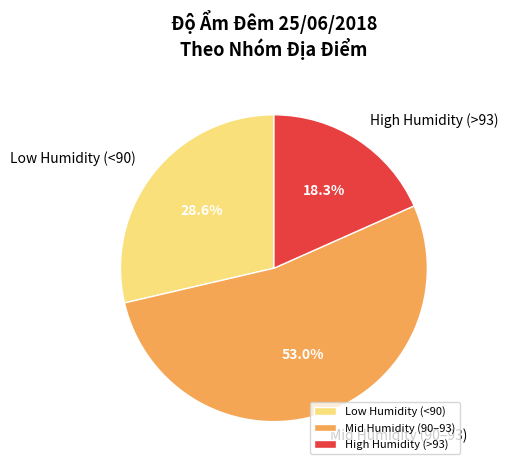

Between Mid Humidity (90–93) and High Humidity (>93), which is larger?

Mid Humidity (90–93)